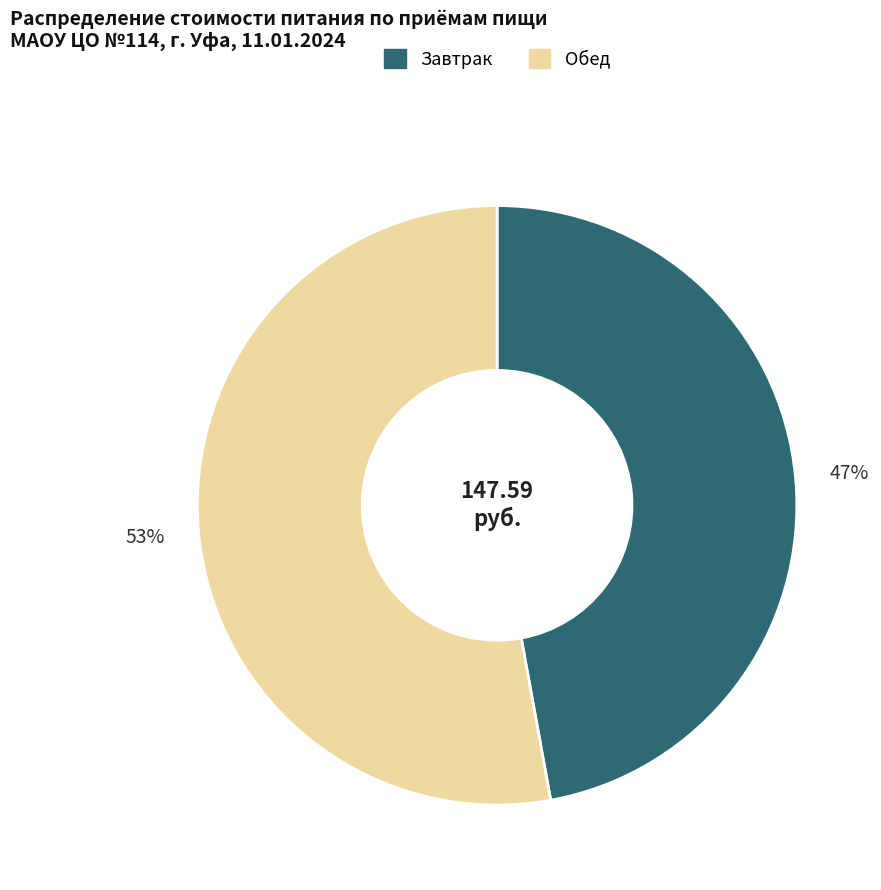

What is the largest slice in the pie chart?

Обед